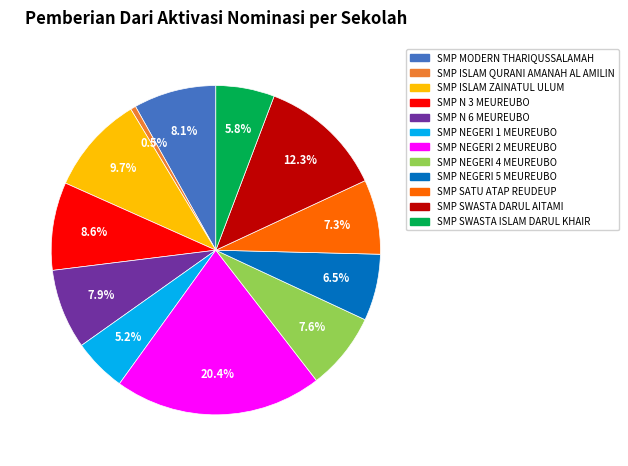

To the nearest percent, what portion does SMP SWASTA DARUL AITAMI represent?

12%